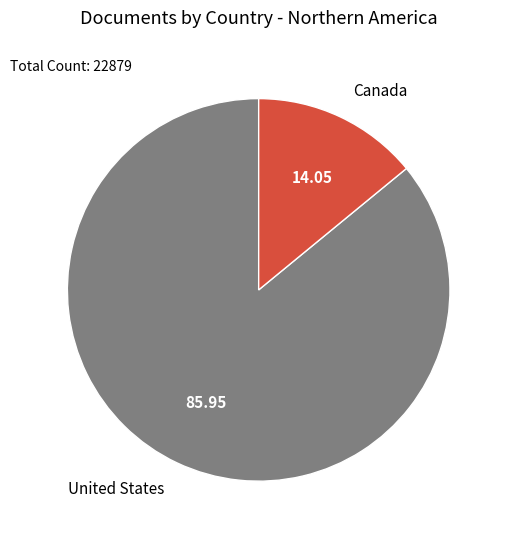

Is it true that United States is 86% of the pie?

True